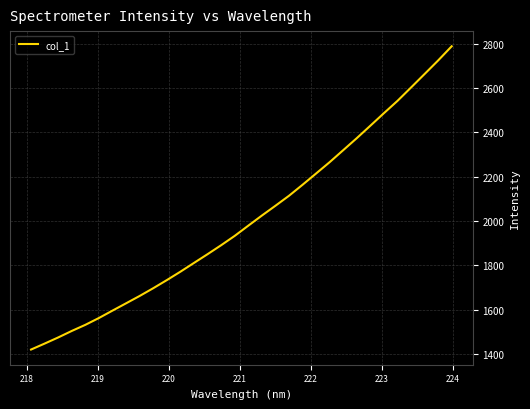

What is the difference between the maximum and minimum values?

1369.3